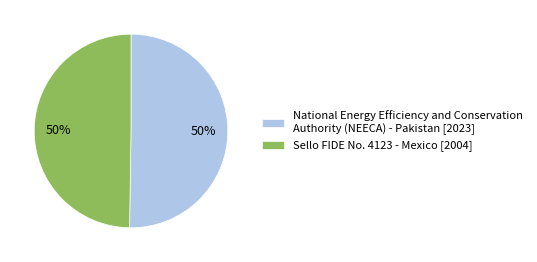

What percentage is the National Energy Efficiency and Conservation Authority (NEECA) - Pakistan slice, to the nearest percent?

50%